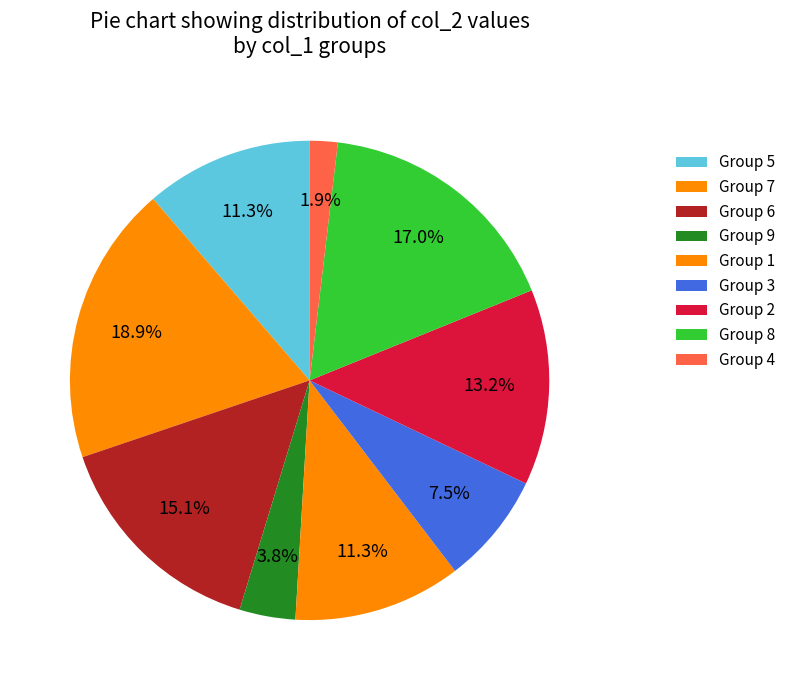

What is the smallest slice in the pie chart?

Group 4